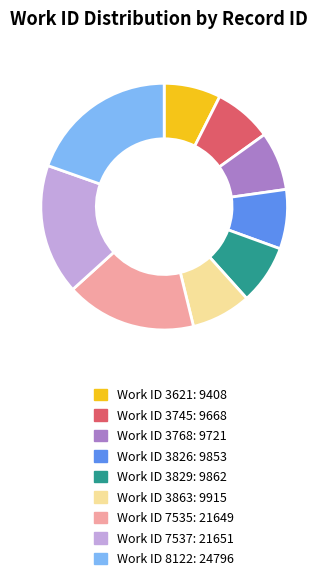

Is there any slice that represents more than half of the pie?

No